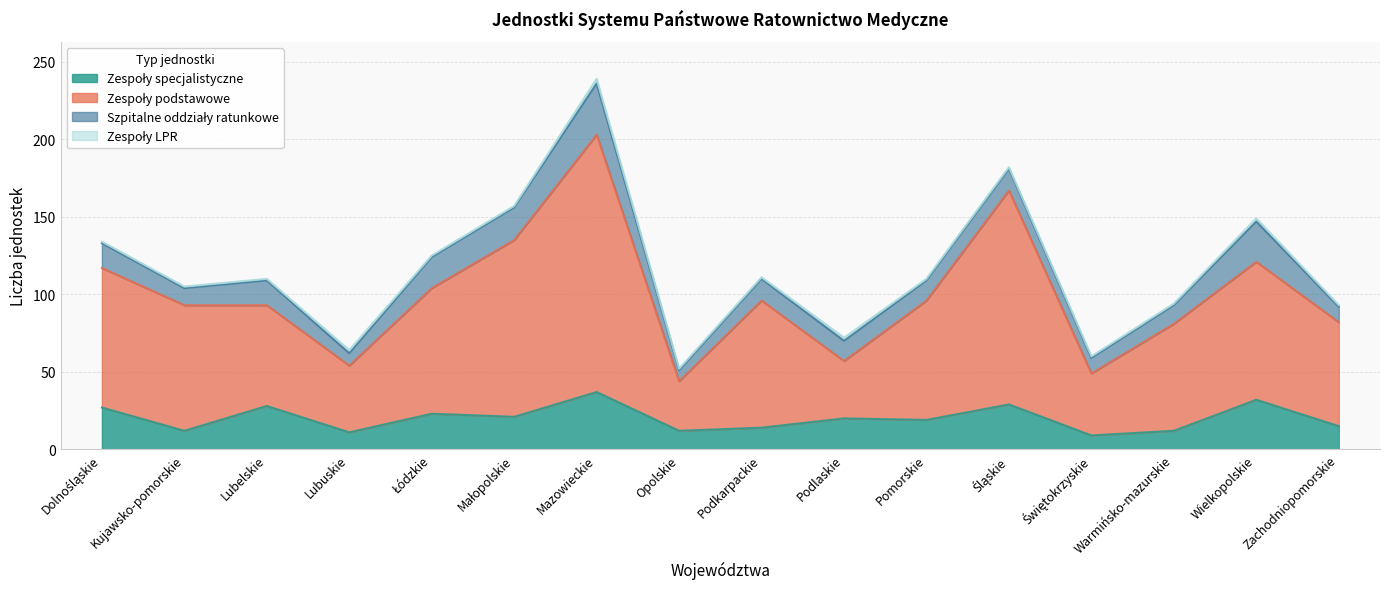

How many lines are shown in the chart?

4